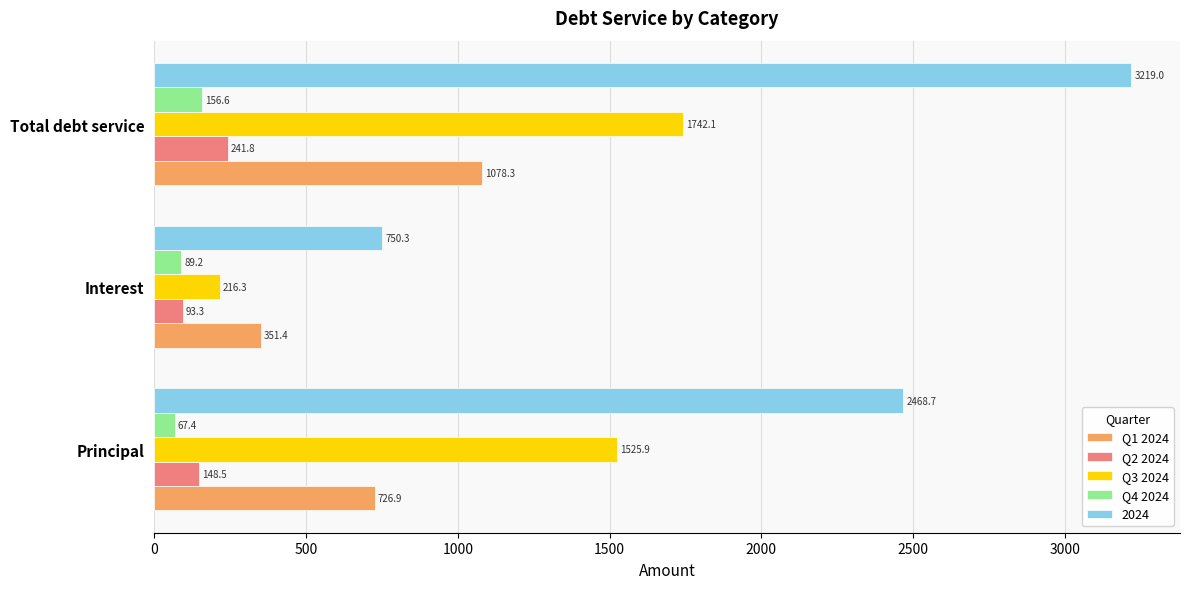

The 2024 series shows 750.3 at Interest. True or false?

True